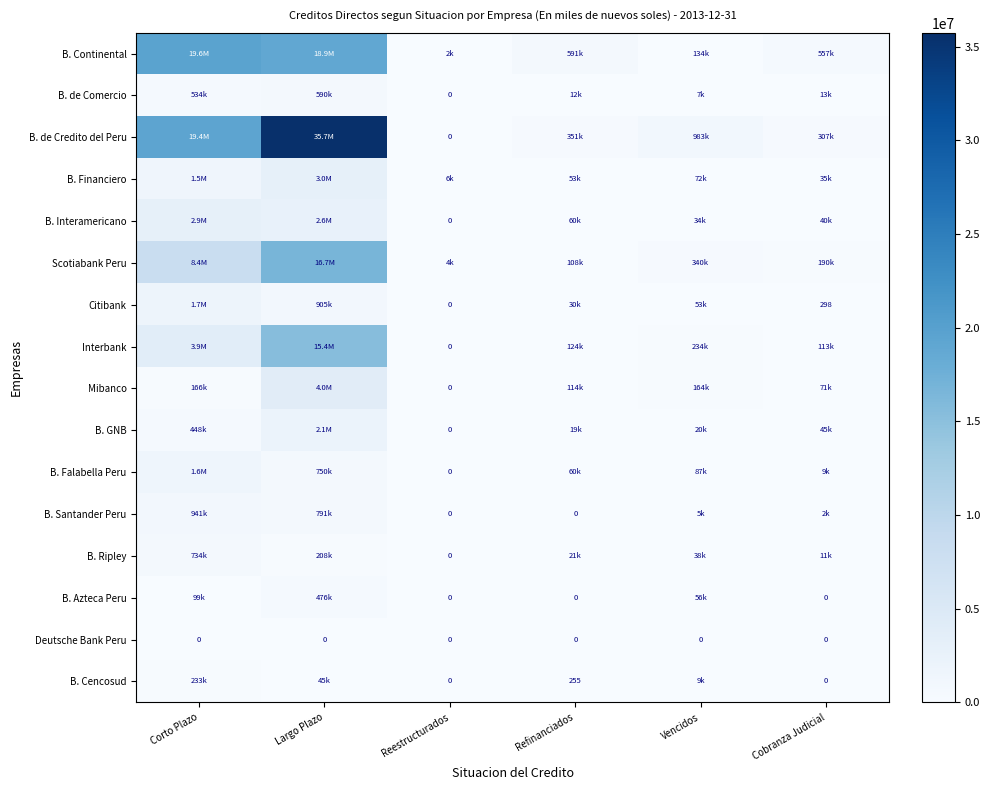

What is the difference between the maximum and minimum values in the B. Cencosud series?

233419.9